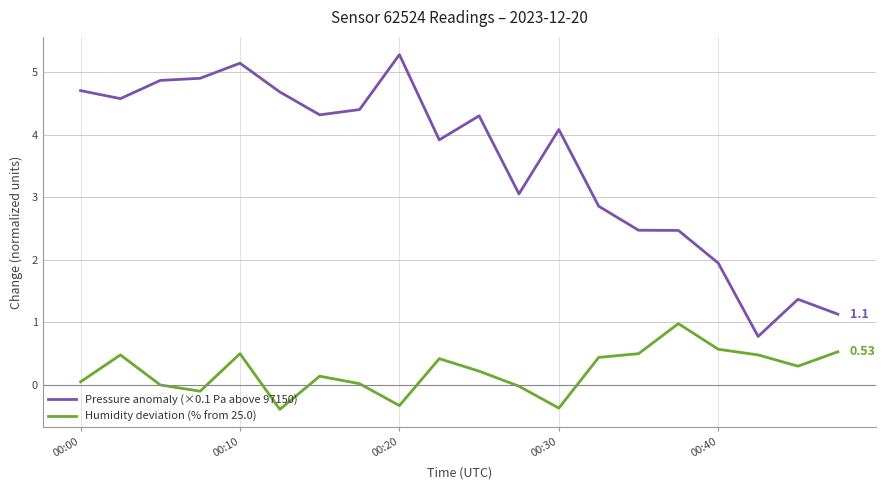

True or false: Pressure anomaly (×0.1 Pa above 97150) and Humidity deviation (% from 25.0) cross at least once.

False